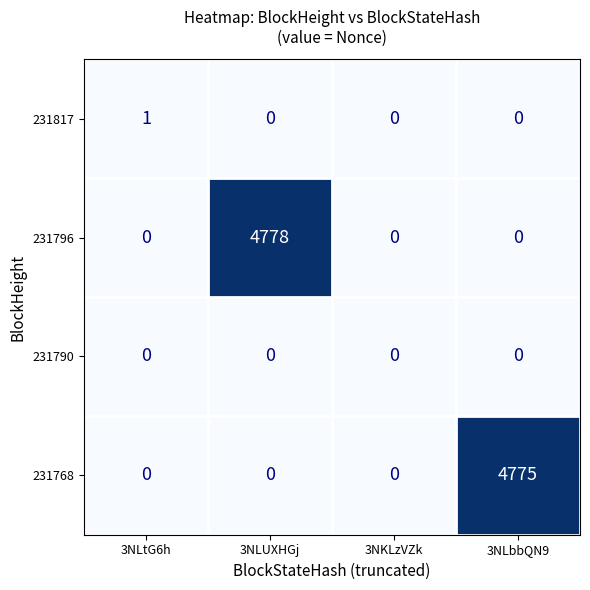

What is the total value across all series at 3NLUXHGj?

4778